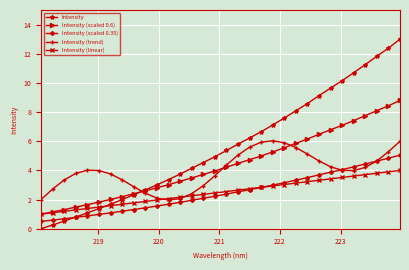

What is the highest value of the Intensity (linear) series?

4.0